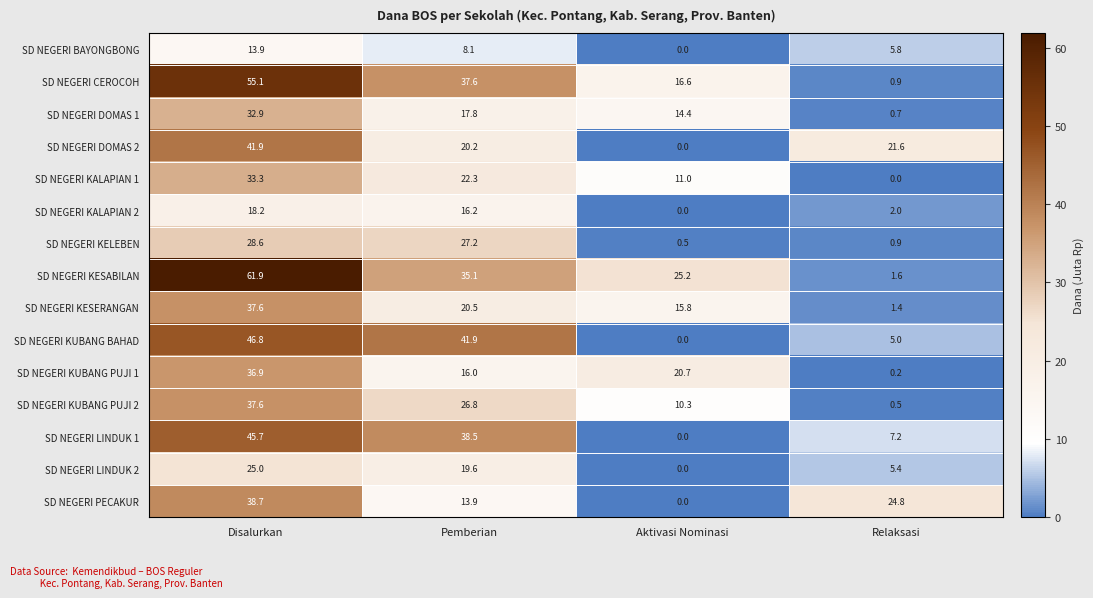

What is the difference between the maximum and minimum values in the SD NEGERI KUBANG PUJI 2 series?

37.1